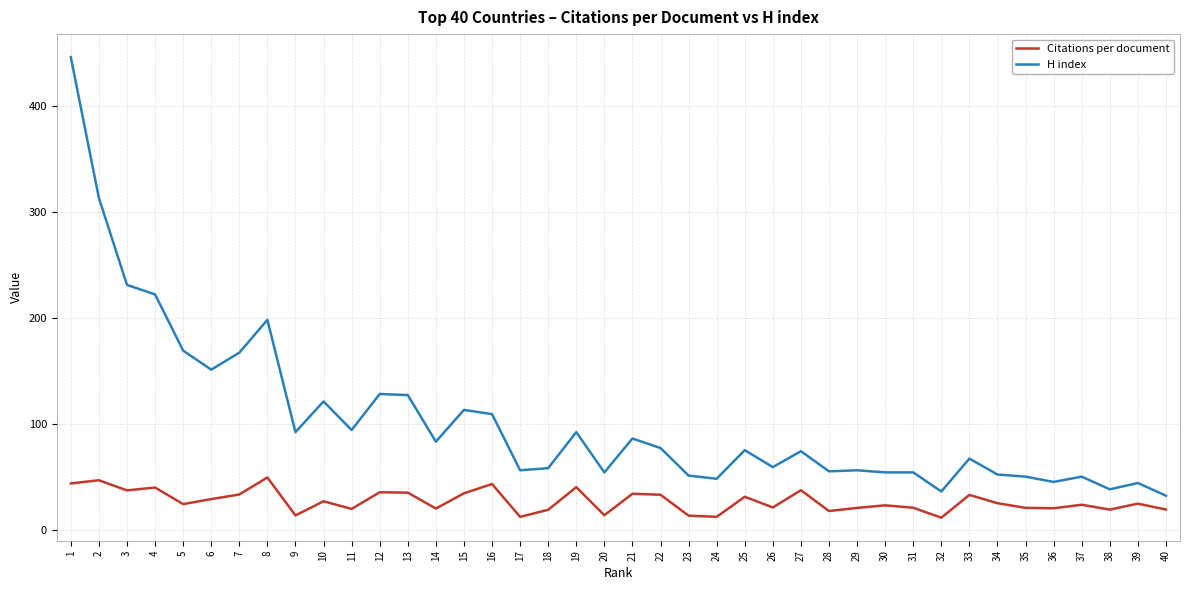

How many lines are shown in the chart?

2